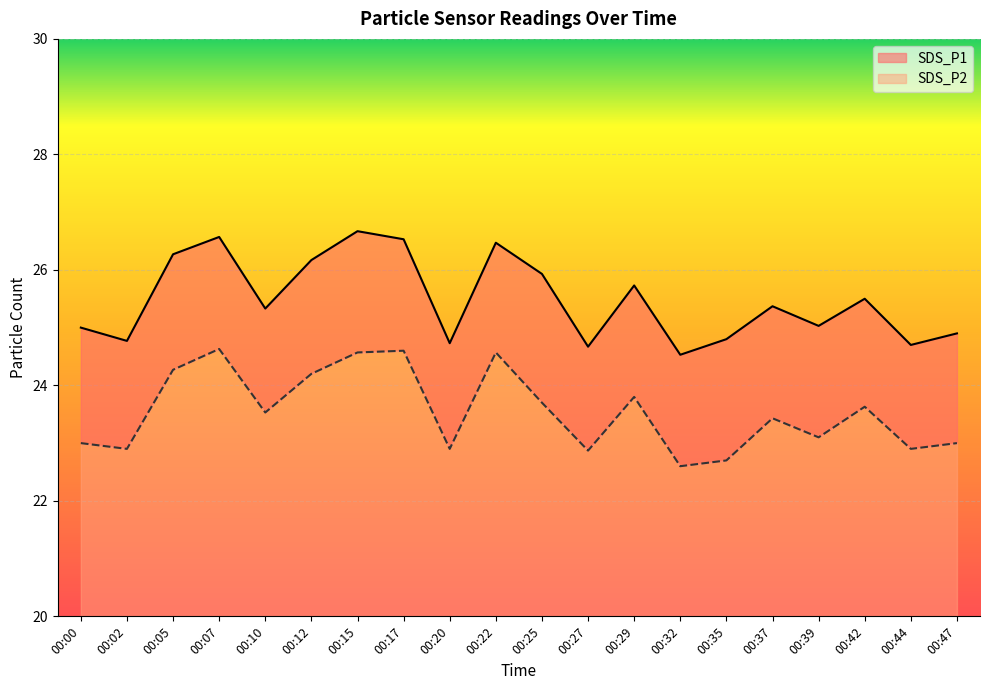

Which category has the lowest value in the SDS_P1 series?

00:32